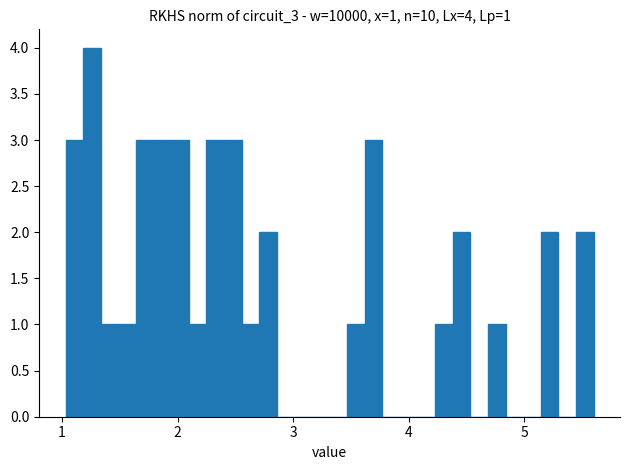

Around what value on the x-axis is the tallest bar? Give the approximate position of its centre, as read against the axis.

1.3